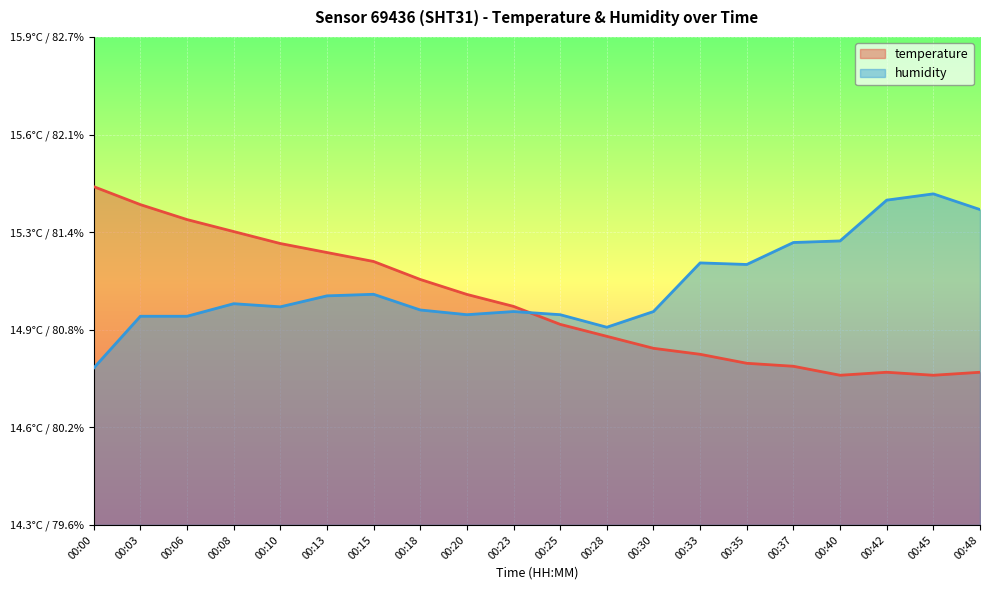

Count the temperature values in the range 0 to 1.

20